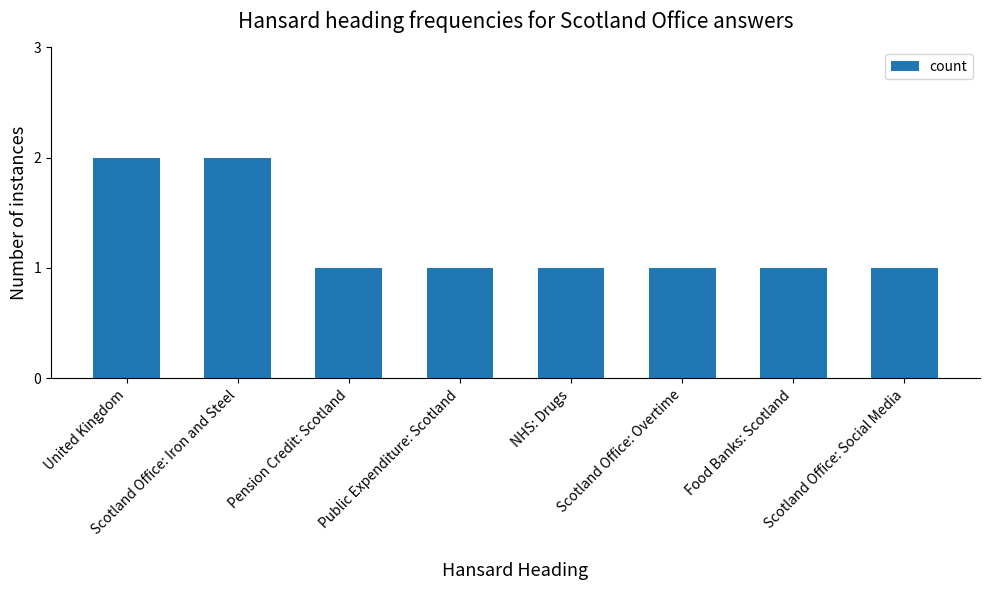

The chart shows a value of 1 at Pension Credit: Scotland. True or false?

True